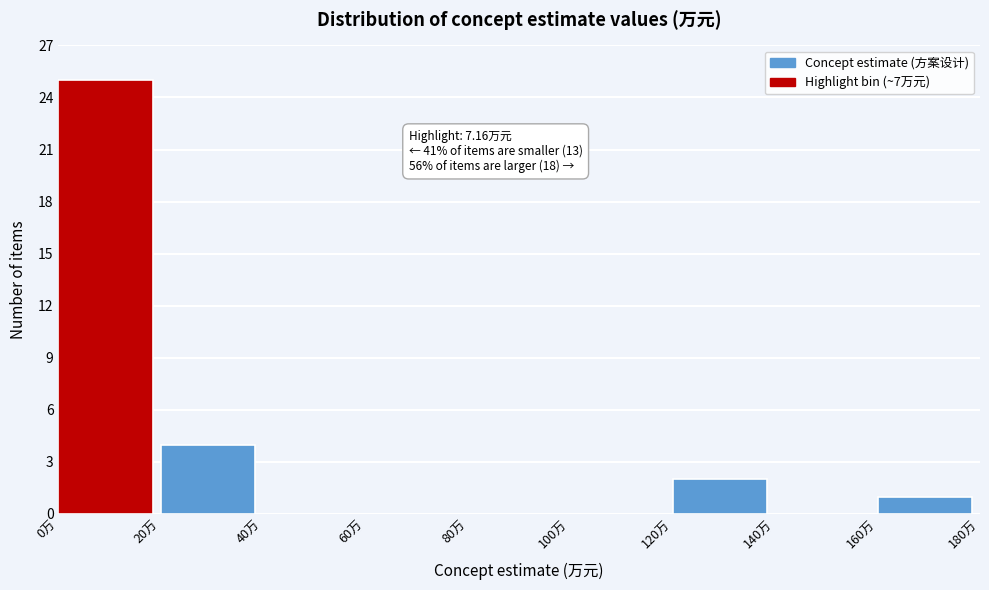

Over which range of the x-axis is the bar tallest?

0 to 20